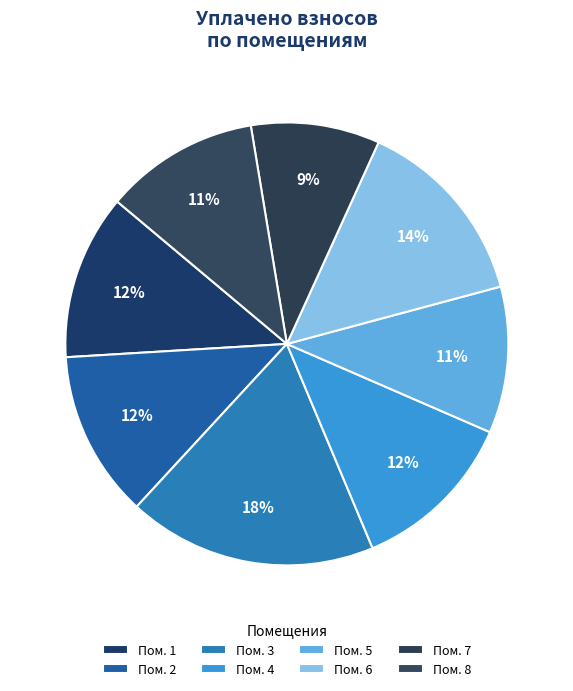

Count the number of slices in the pie.

8